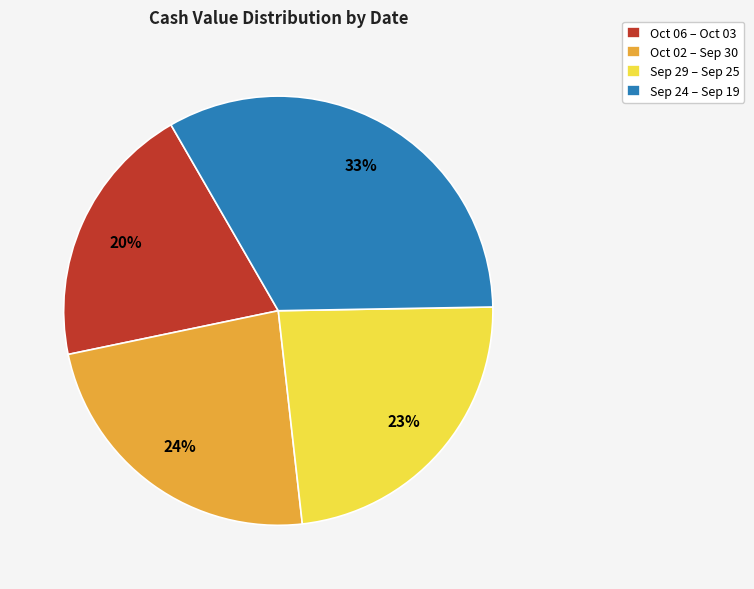

To the nearest percent, what is the average slice percentage?

25%